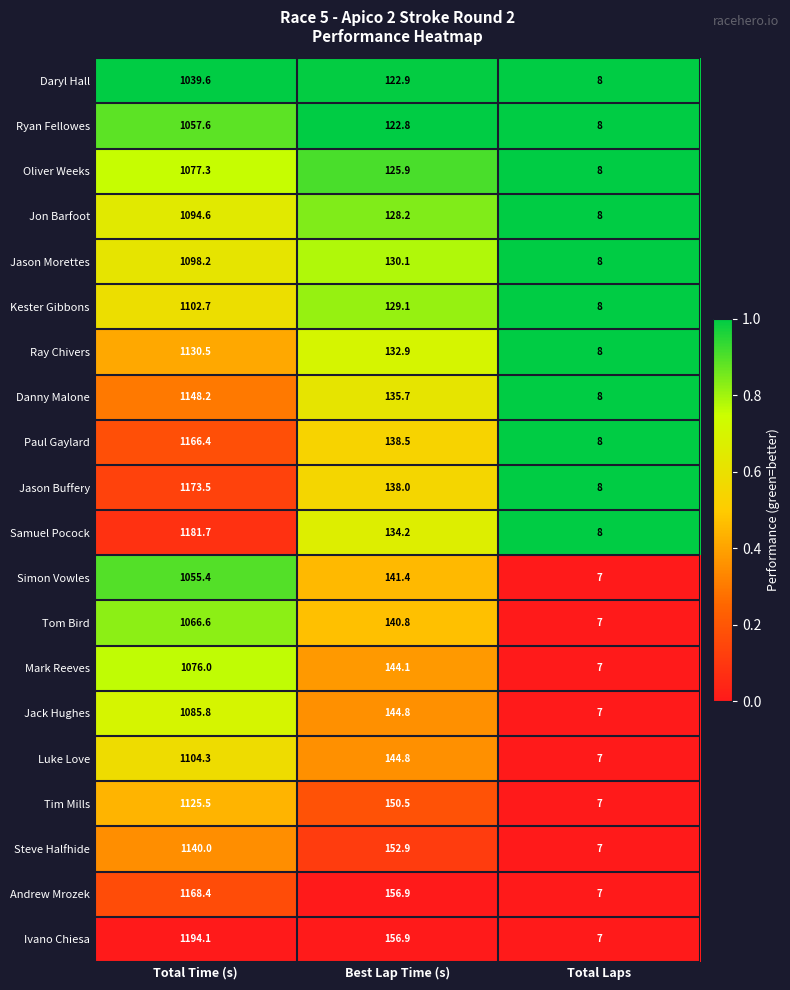

At which label does Luke Love first exceed 144?

Total Time (s)